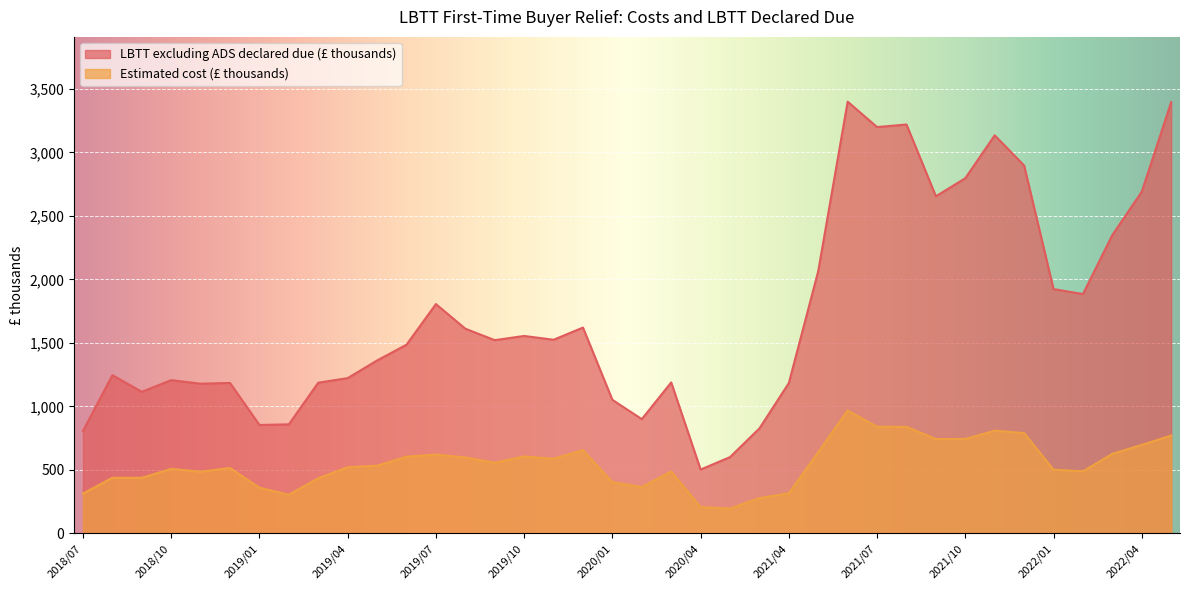

The Estimated cost (£ thousands) series shows 809 at 2021/11. True or false?

True